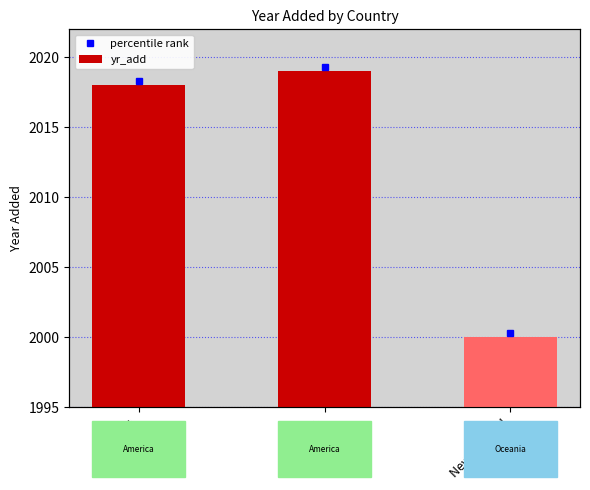

What is the label of the 3rd bar from the left?

New Zealand